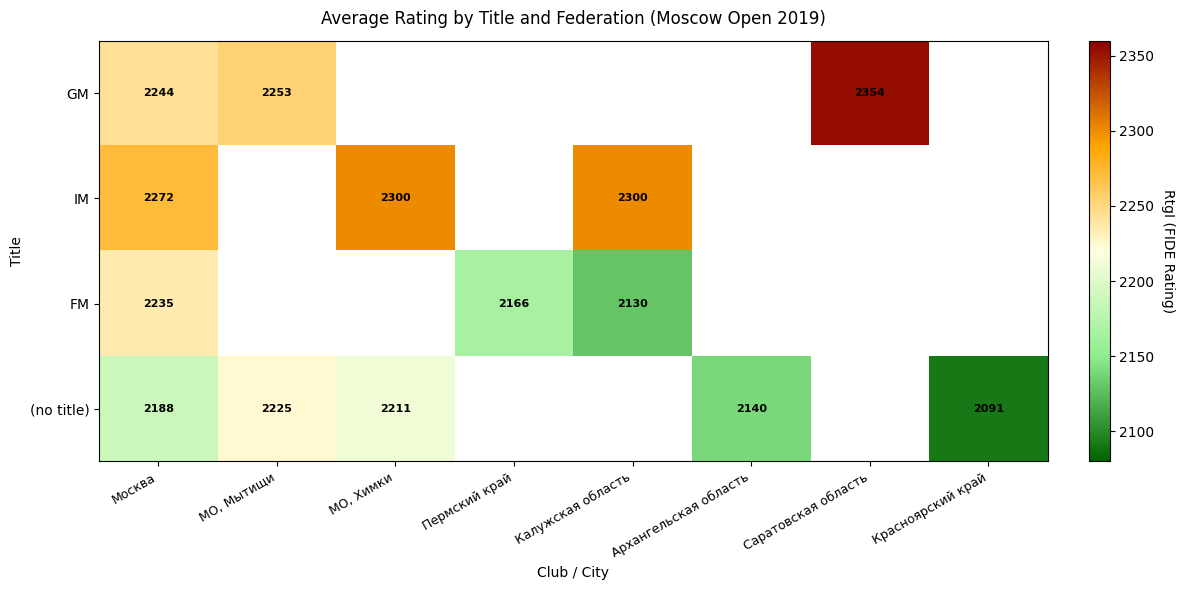

Between МО, Мытищи and Саратовская область, which is larger?

Саратовская область